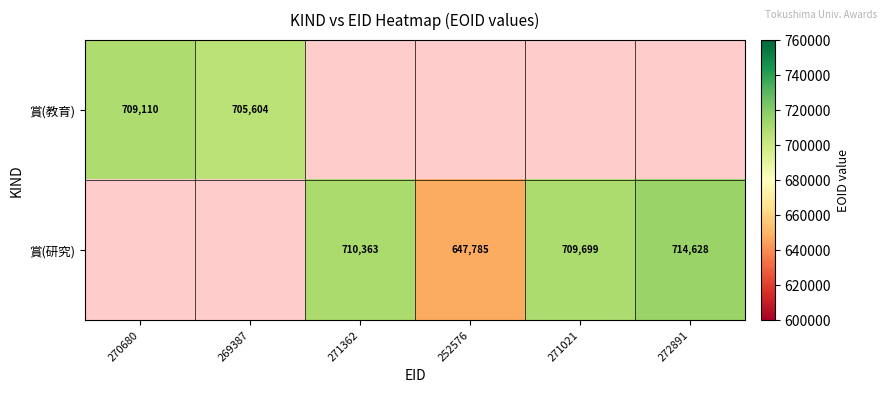

Is it true that 賞(研究) equals 714628 at 272891?

True